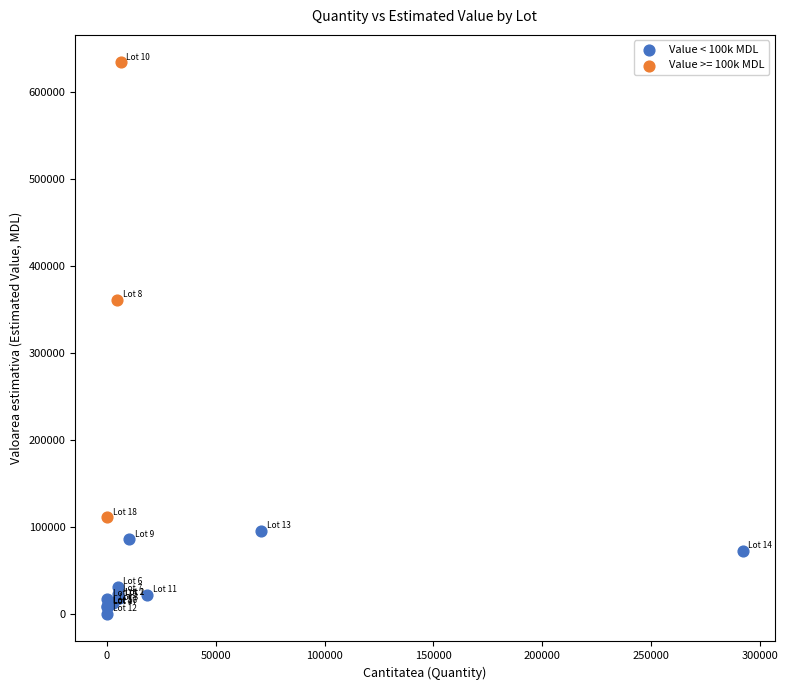

Which series reaches the maximum Y coordinate?

Value >= 100k MDL